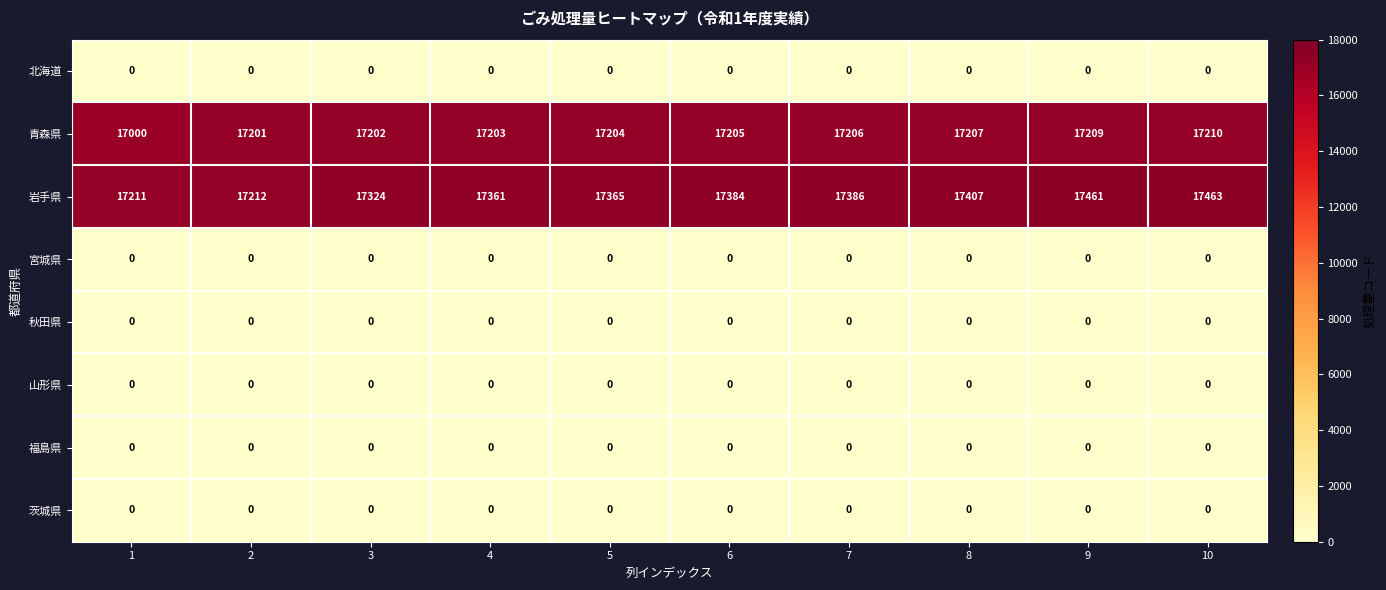

The value of 岩手県 at 5 is 4860. True or false?

False